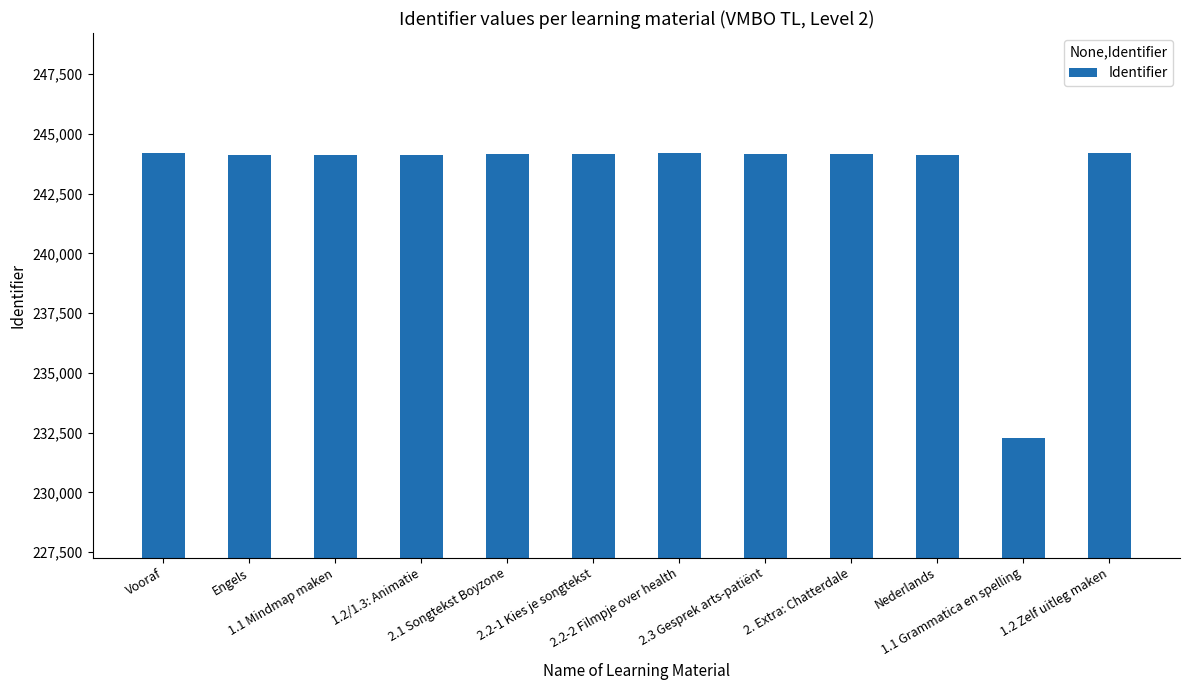

What is the minimum value shown in the chart?

232277